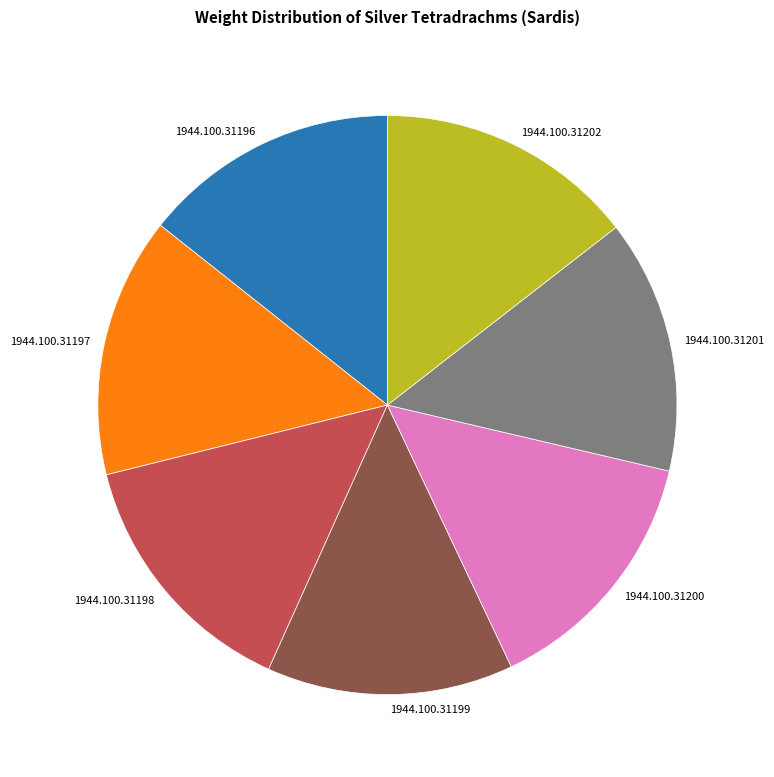

Does 1944.100.31199 account for over 50% of the chart?

No